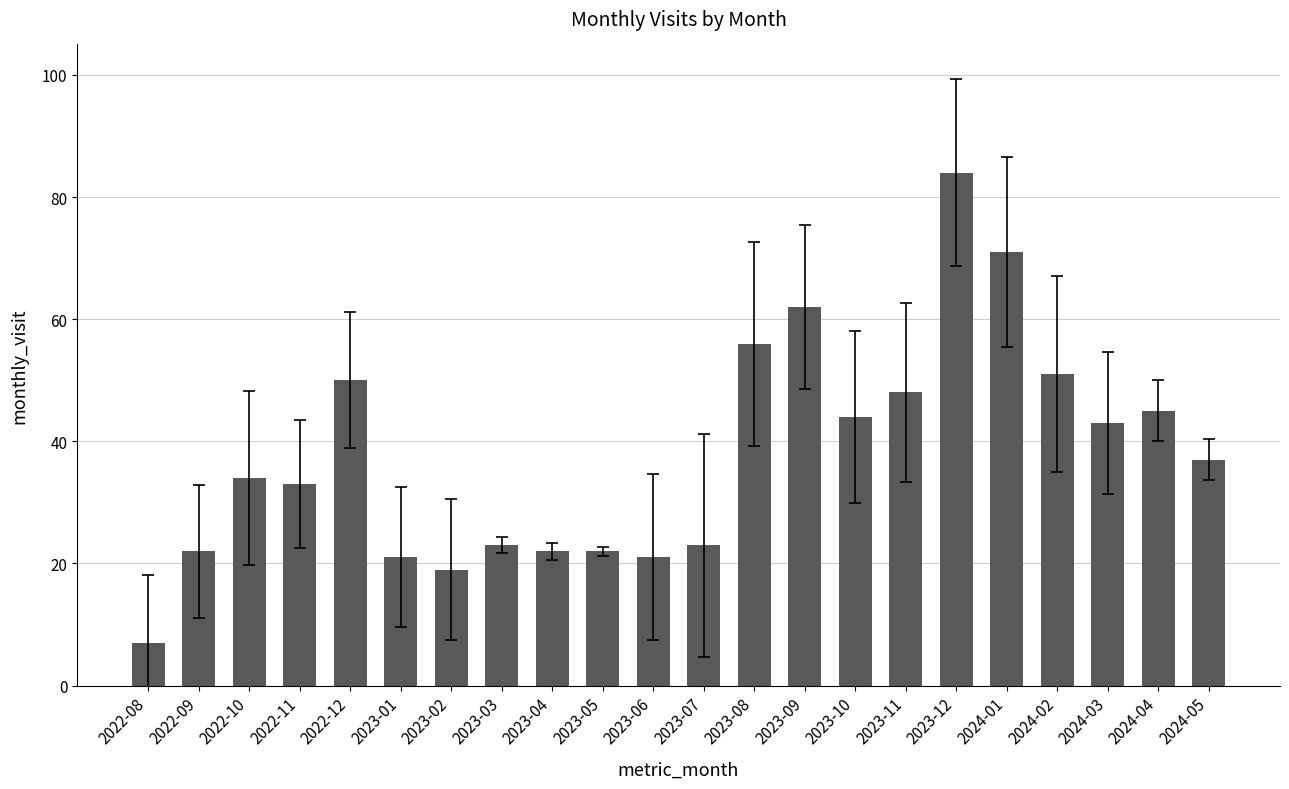

How many distinct data groups are displayed?

1